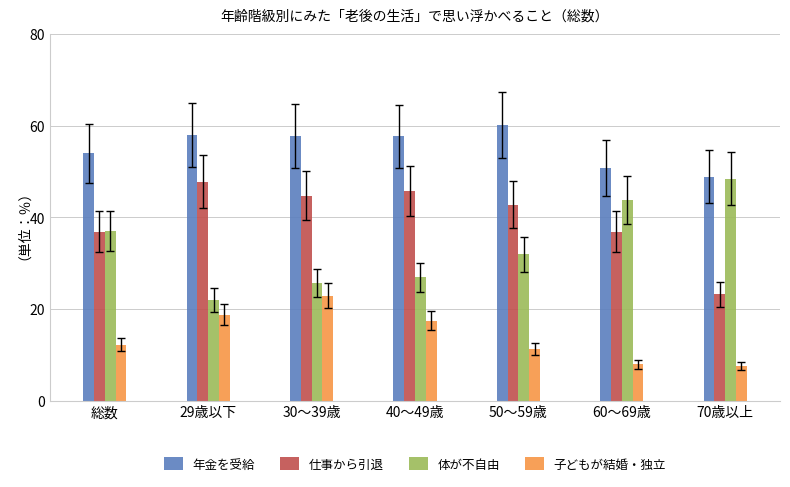

Are the bars grouped side by side (vs. stacked)?

Yes